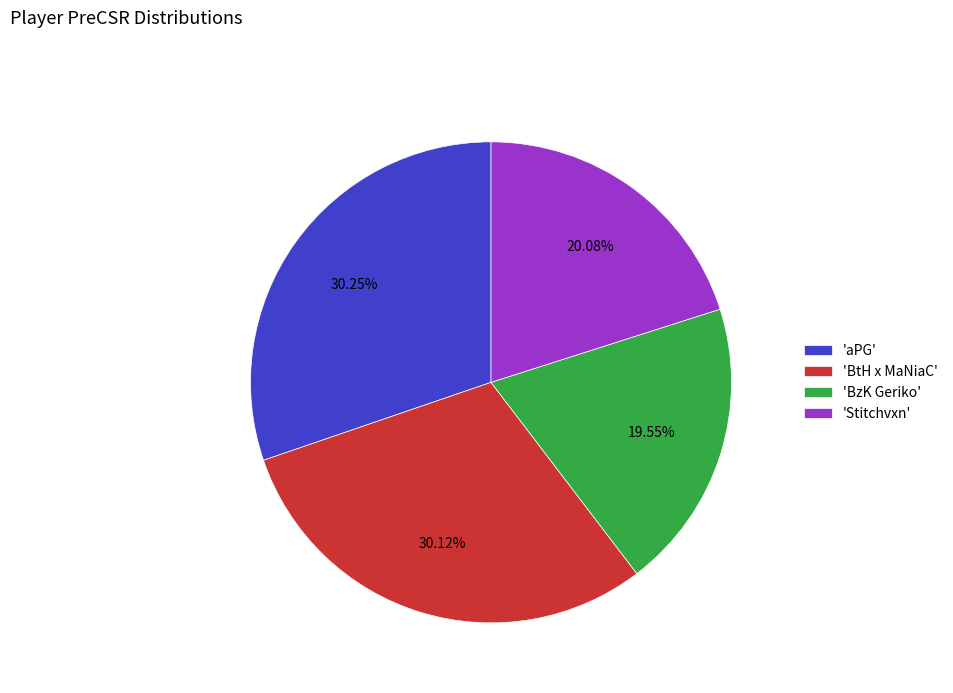

Which slice is the smallest?

'BzK Geriko'